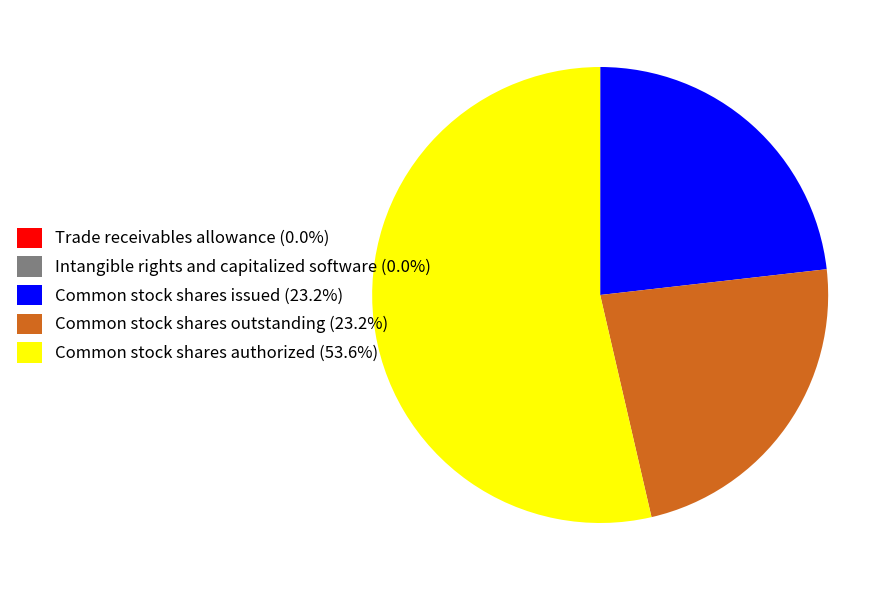

Is there a majority slice in this chart?

Yes